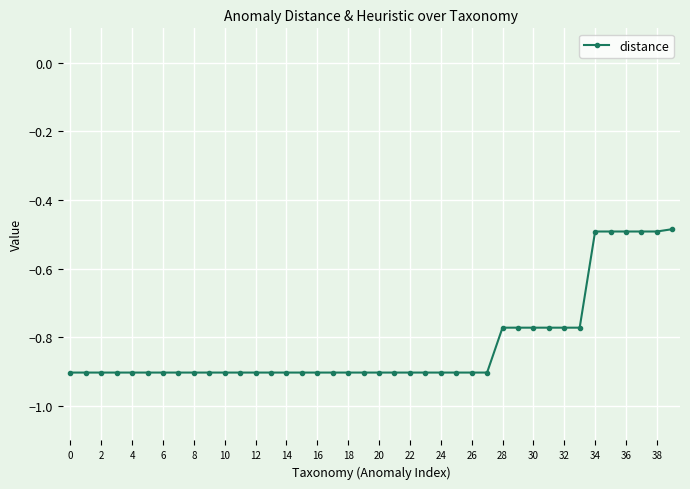

What is the difference between the second highest and second lowest values?

0.4